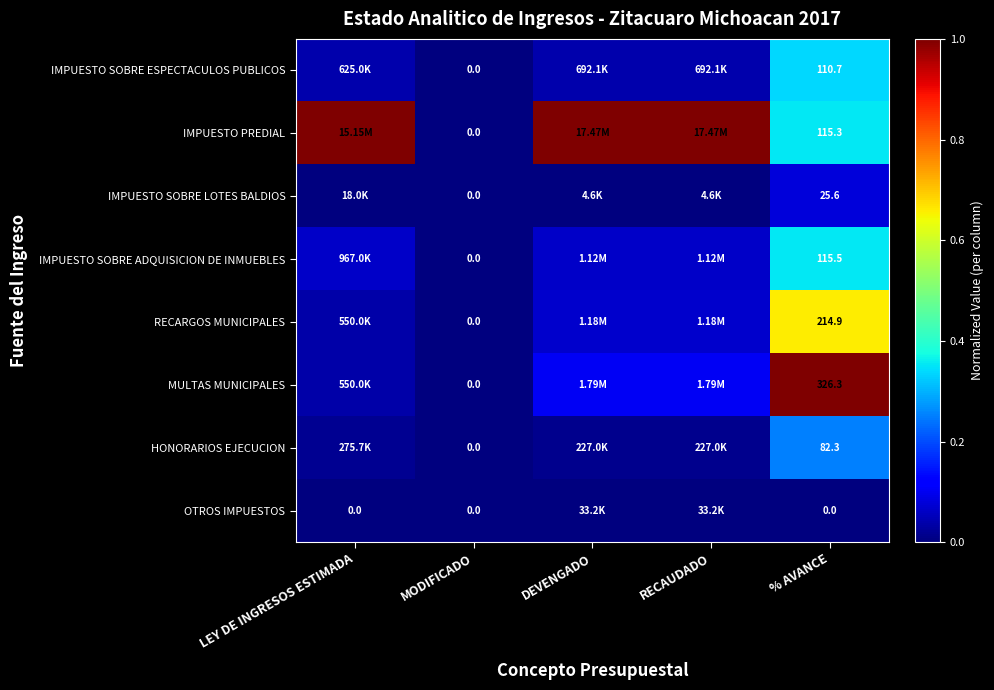

Rank the series at % AVANCE from highest to lowest value.

MULTAS MUNICIPALES, RECARGOS MUNICIPALES, IMPUESTO SOBRE ADQUISICION DE INMUEBLES, IMPUESTO PREDIAL, IMPUESTO SOBRE ESPECTACULOS PUBLICOS, HONORARIOS EJECUCION, IMPUESTO SOBRE LOTES BALDIOS, OTROS IMPUESTOS